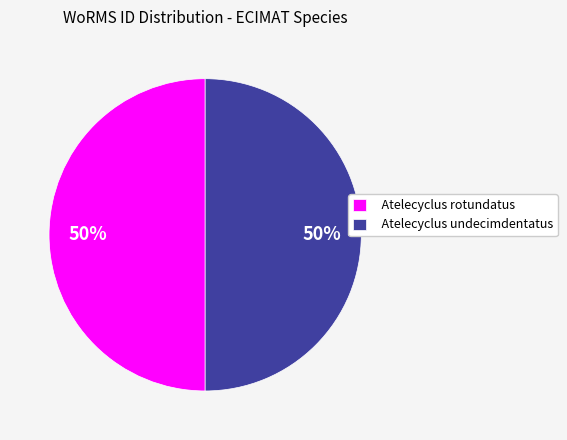

The Atelecyclus rotundatus slice represents 50% of the pie. True or false?

True